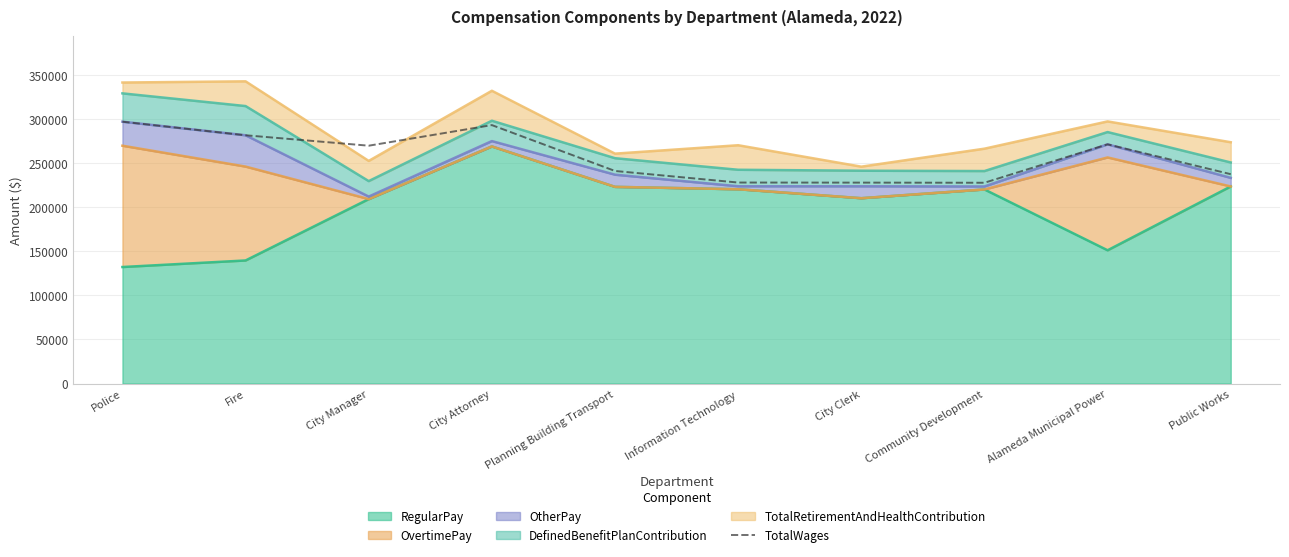

Reading left to right, list all the values displayed in this chart.

Police=297189	Fire=281787	City Manager=269947	City Attorney=293332	Planning Building Transport=241257	Information Technology=228125	City Clerk=228040	Community Development=227893	Alameda Municipal Power=271496	Public Works=237616